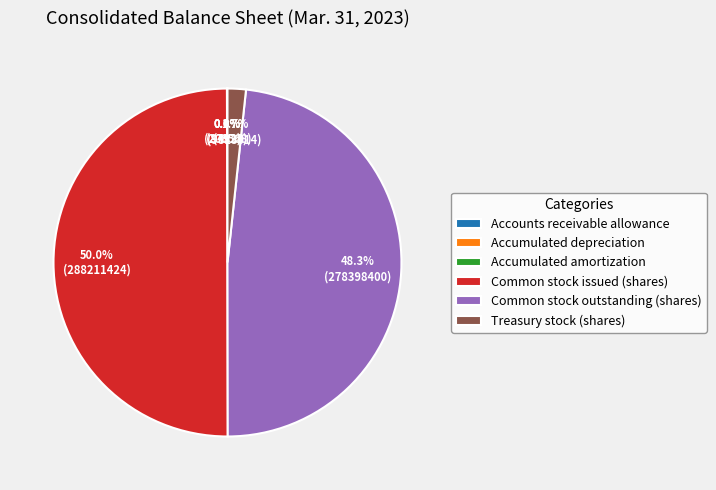

Which has a higher value, Common stock issued (shares) or Treasury stock (shares)?

Common stock issued (shares)